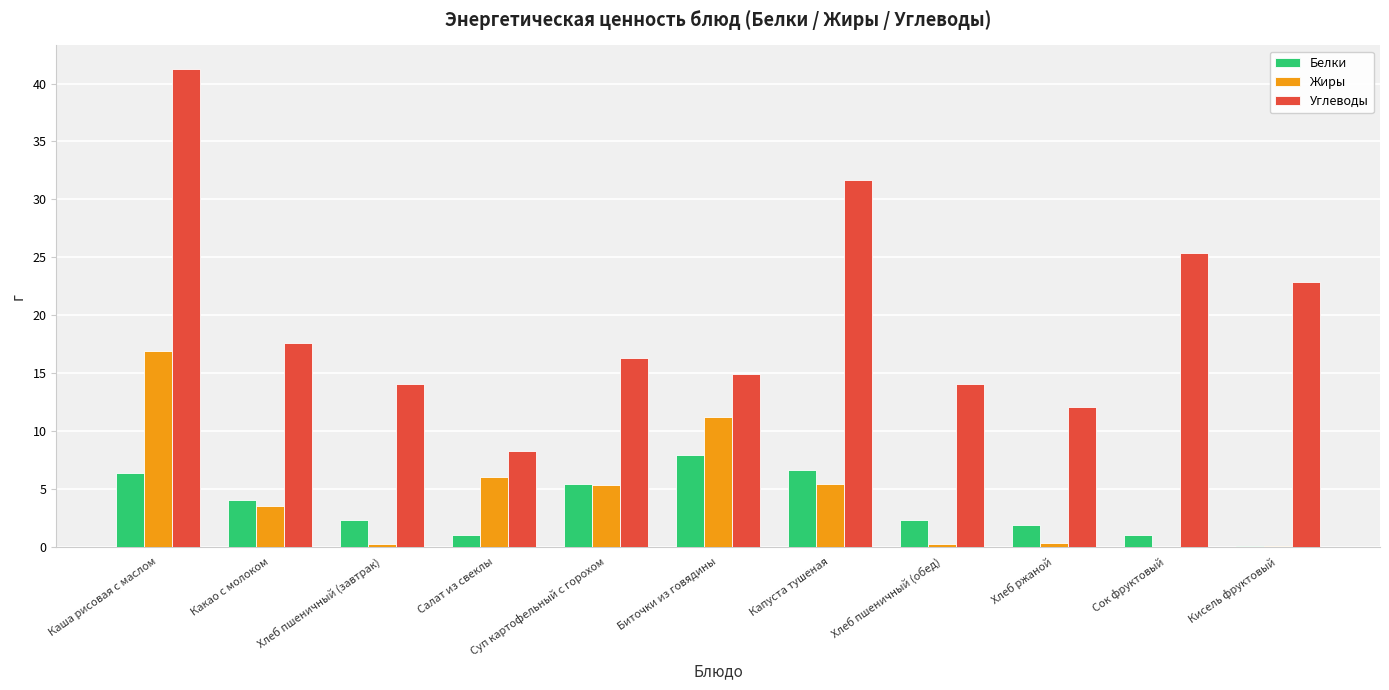

True or false: Жиры has a value of 5.3 at Суп картофельный с горохом.

True